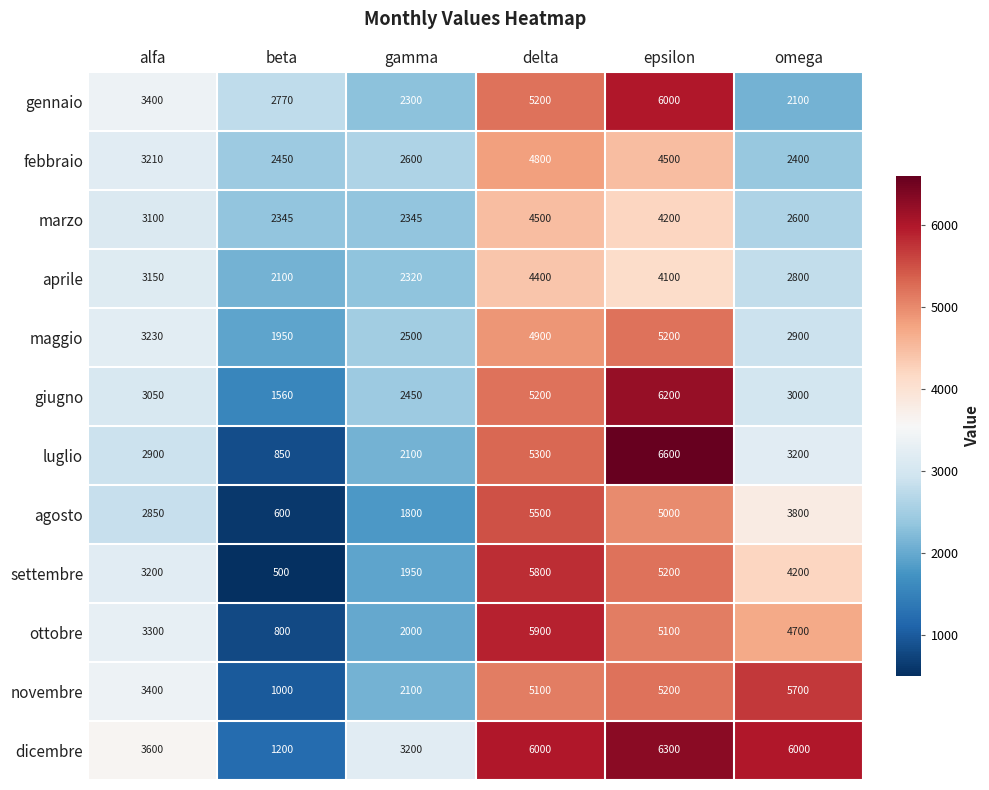

What is the difference between the highest and lowest values at gamma?

1400